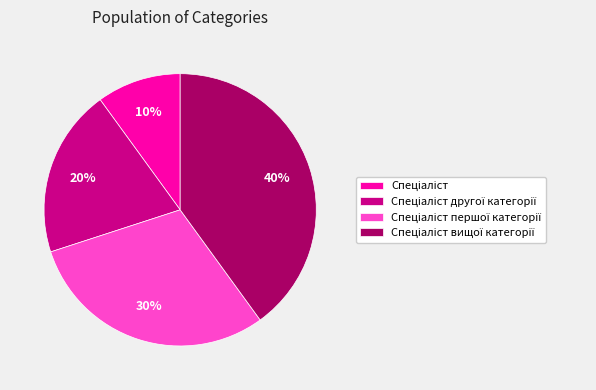

To the nearest percent, what is the difference between the largest and smallest slice percentages?

30%